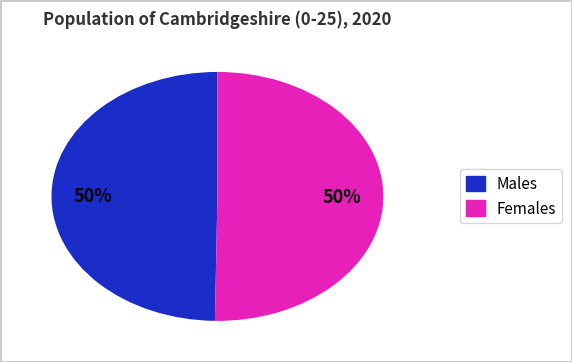

To the nearest percent, what is the average slice percentage?

50%